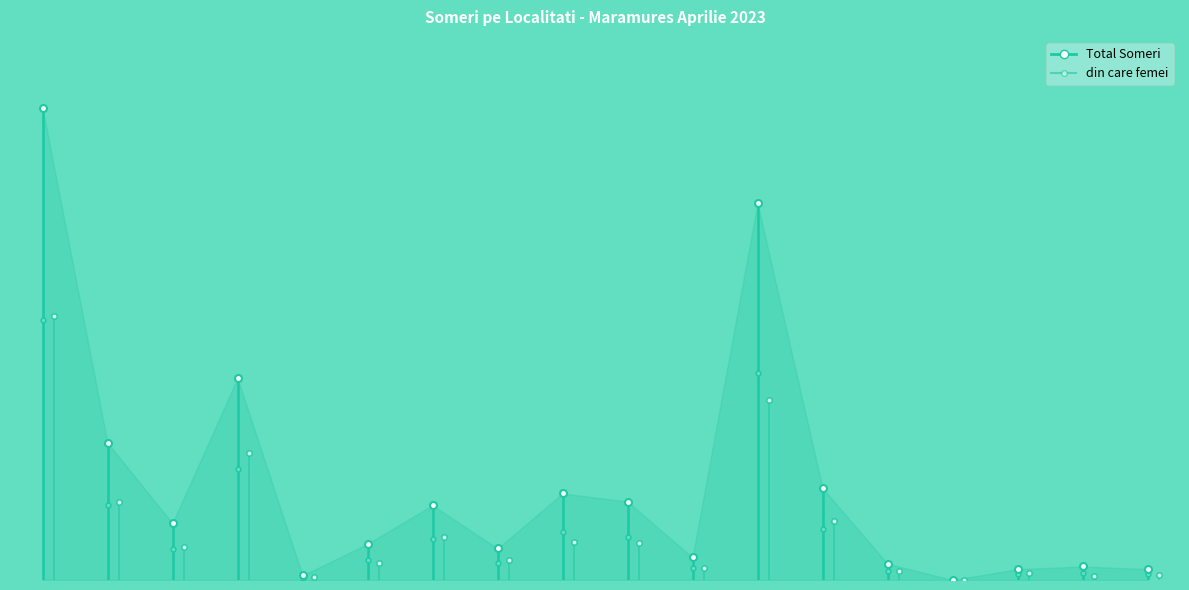

Which series has the largest range (max minus min)?

Total Someri